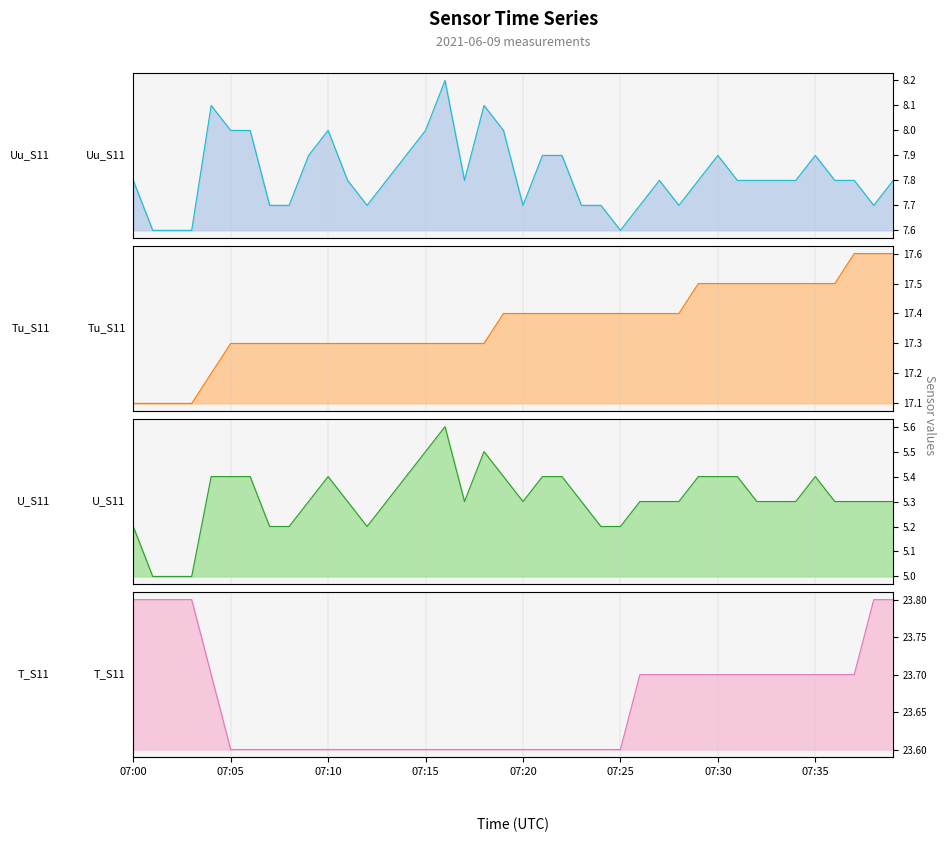

Is the value of Tu_S11 at 25 greater than the value of T_S11 at 20?

No